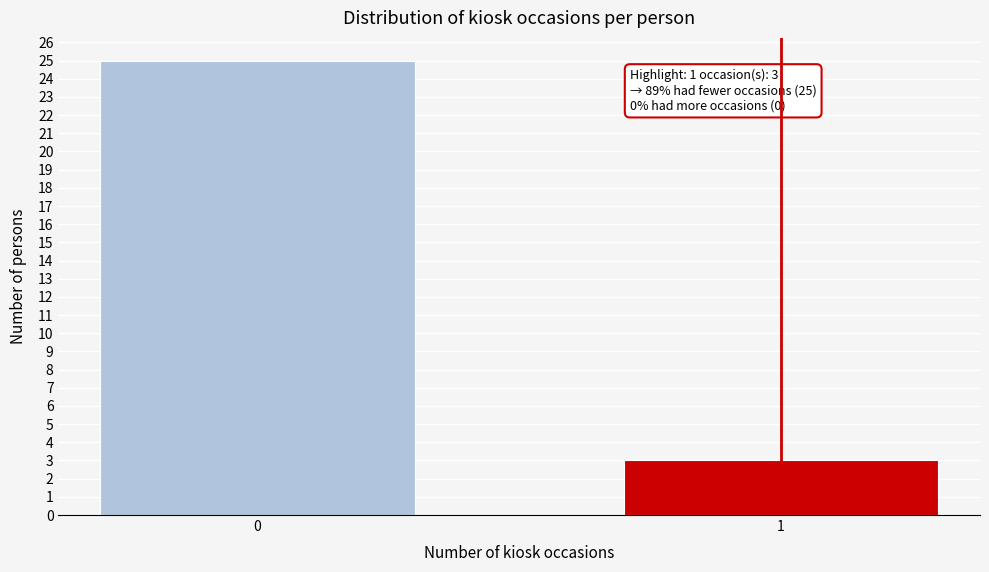

Reading left to right, what are all the values shown in this chart?

25	3